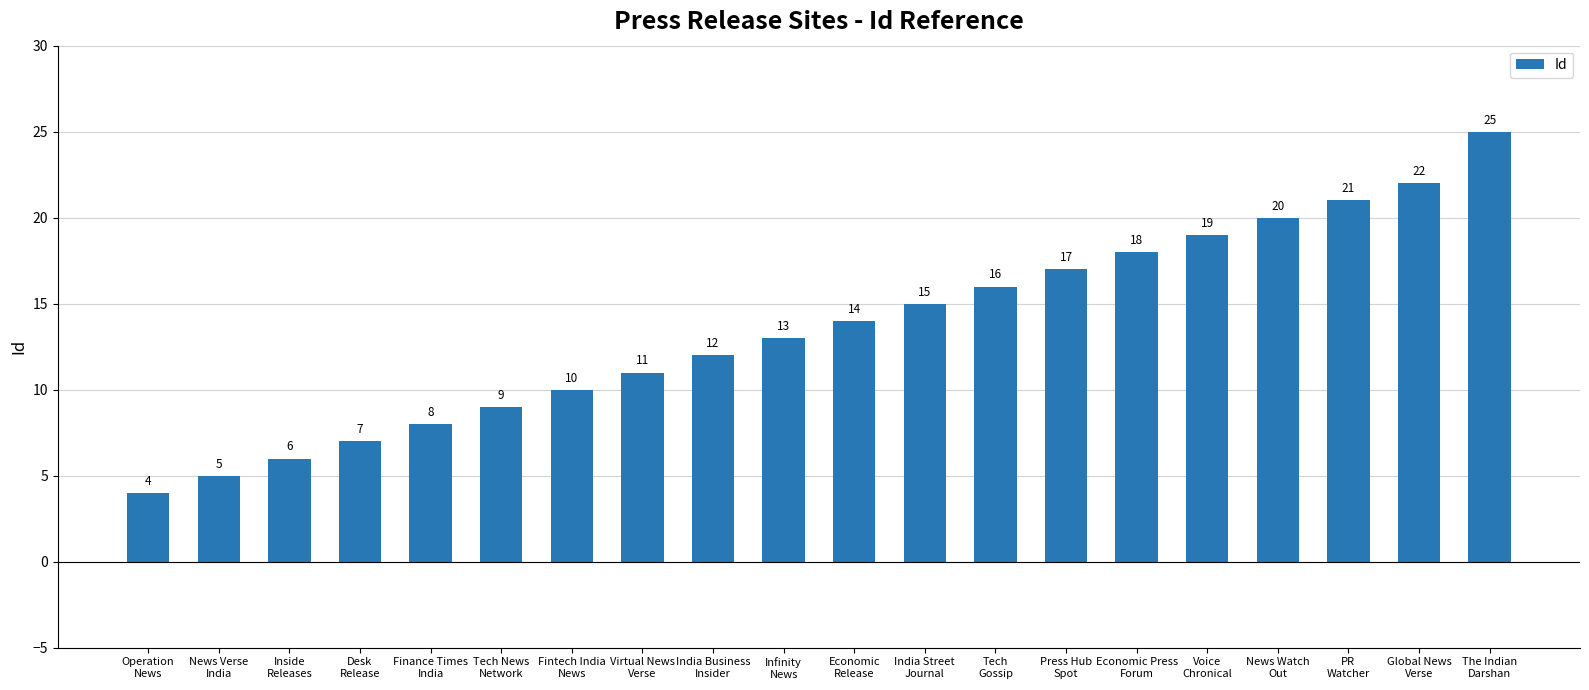

What is the sum of the values at Global News
Verse and Tech
Gossip?

38